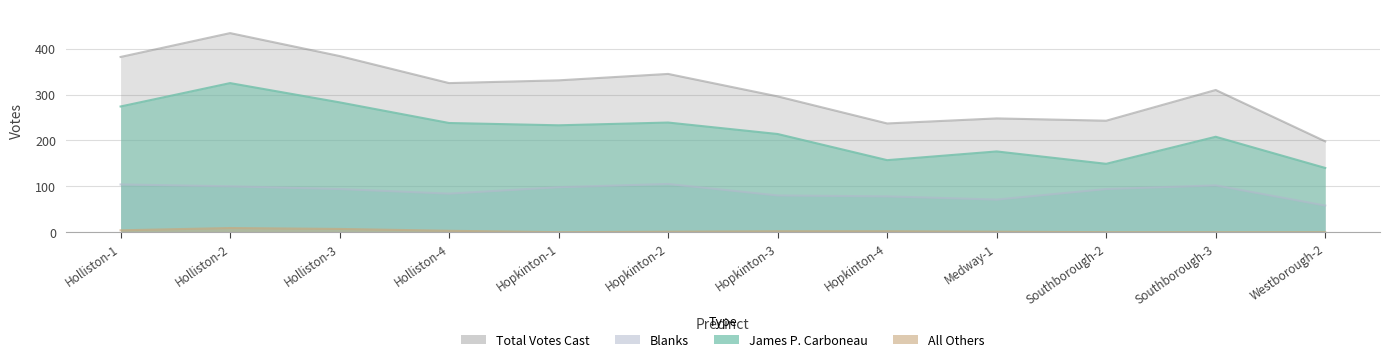

Reading left to right, extract all data points from this chart.

James P. Carboneau: Holliston-1=274	Holliston-2=325	Holliston-3=283	Holliston-4=238	Hopkinton-1=233	Hopkinton-2=239	Hopkinton-3=214	Hopkinton-4=157	Medway-1=176	Southborough-2=149	Southborough-3=208	Westborough-2=140
All Others: Holliston-1=4	Holliston-2=9	Holliston-3=7	Holliston-4=3	Hopkinton-1=0	Hopkinton-2=1	Hopkinton-3=2	Hopkinton-4=2	Medway-1=1	Southborough-2=0	Southborough-3=0	Westborough-2=0
Blanks: Holliston-1=104	Holliston-2=100	Holliston-3=94	Holliston-4=84	Hopkinton-1=98	Hopkinton-2=105	Hopkinton-3=80	Hopkinton-4=78	Medway-1=71	Southborough-2=94	Southborough-3=102	Westborough-2=58
Total Votes Cast: Holliston-1=382	Holliston-2=434	Holliston-3=384	Holliston-4=325	Hopkinton-1=331	Hopkinton-2=345	Hopkinton-3=296	Hopkinton-4=237	Medway-1=248	Southborough-2=243	Southborough-3=310	Westborough-2=198